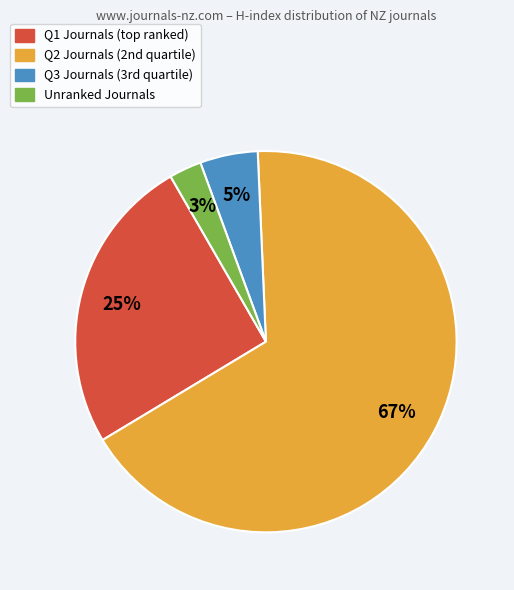

What is the smallest slice in the pie chart?

Unranked Journals